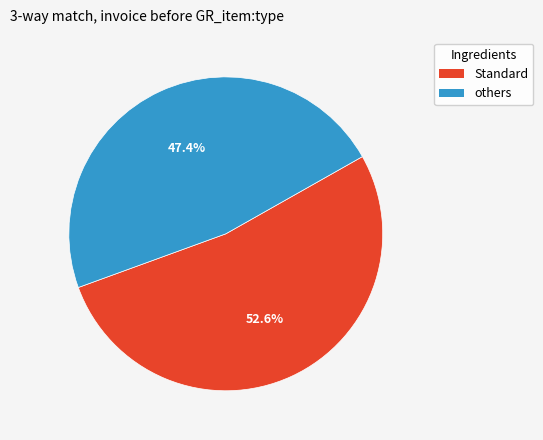

Is there any slice that represents more than half of the pie?

Yes